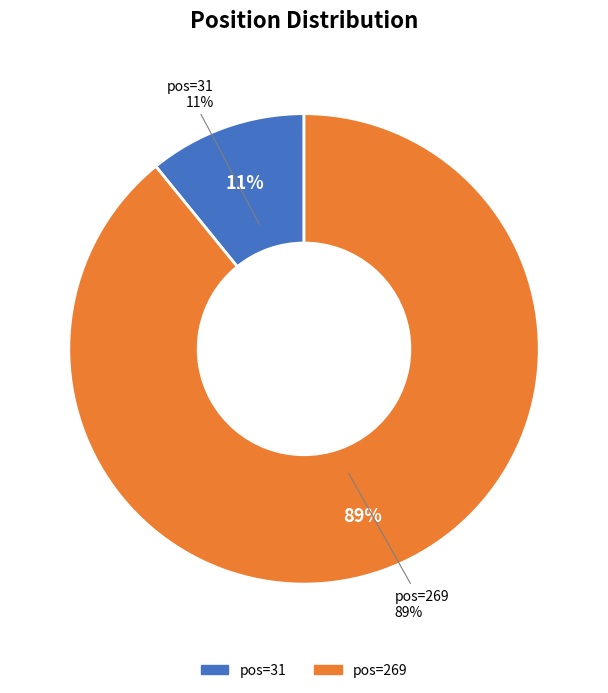

To the nearest percent, what is the difference between the largest and smallest slice percentages?

78%